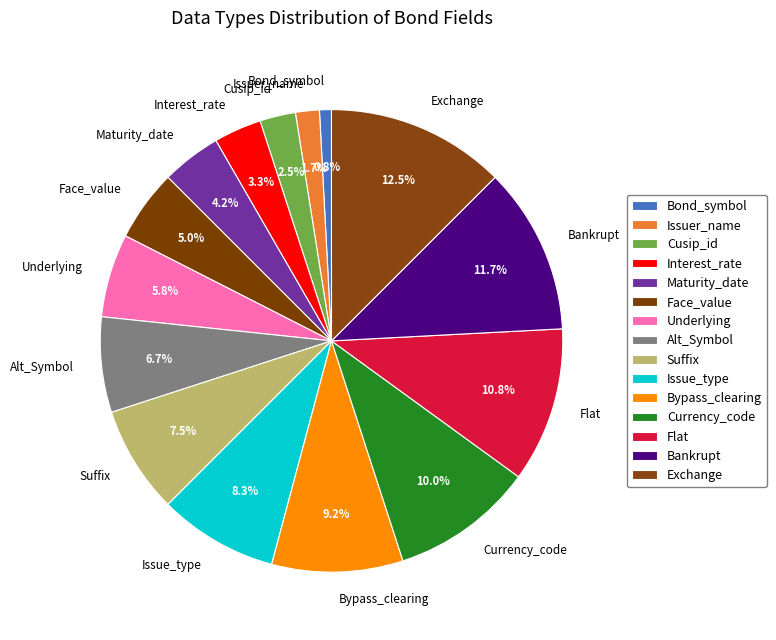

To the nearest percent, what is the average slice percentage?

7%